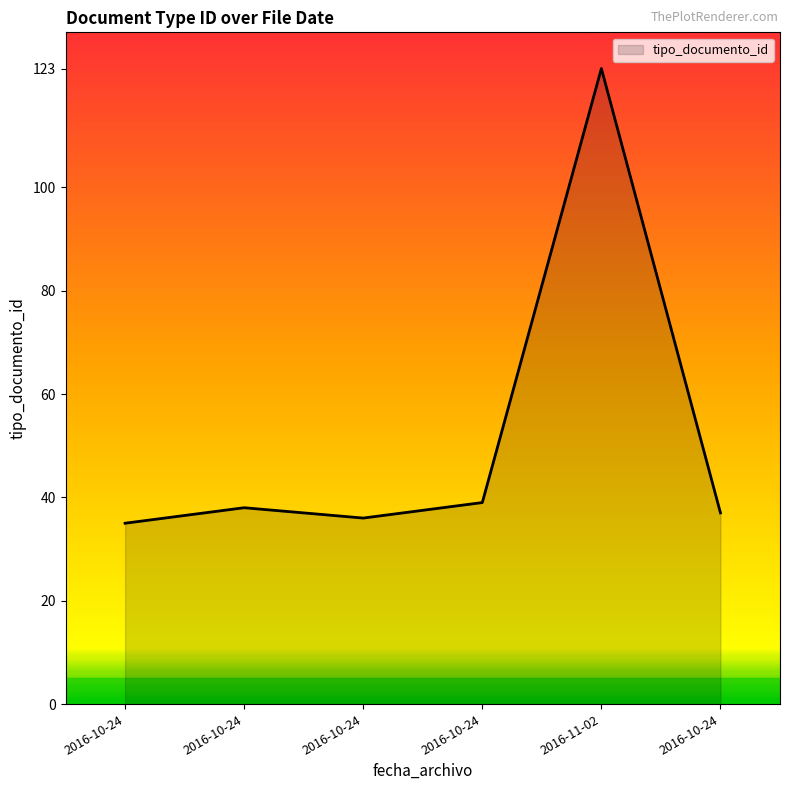

Does the chart display data point markers on the line(s)?

No